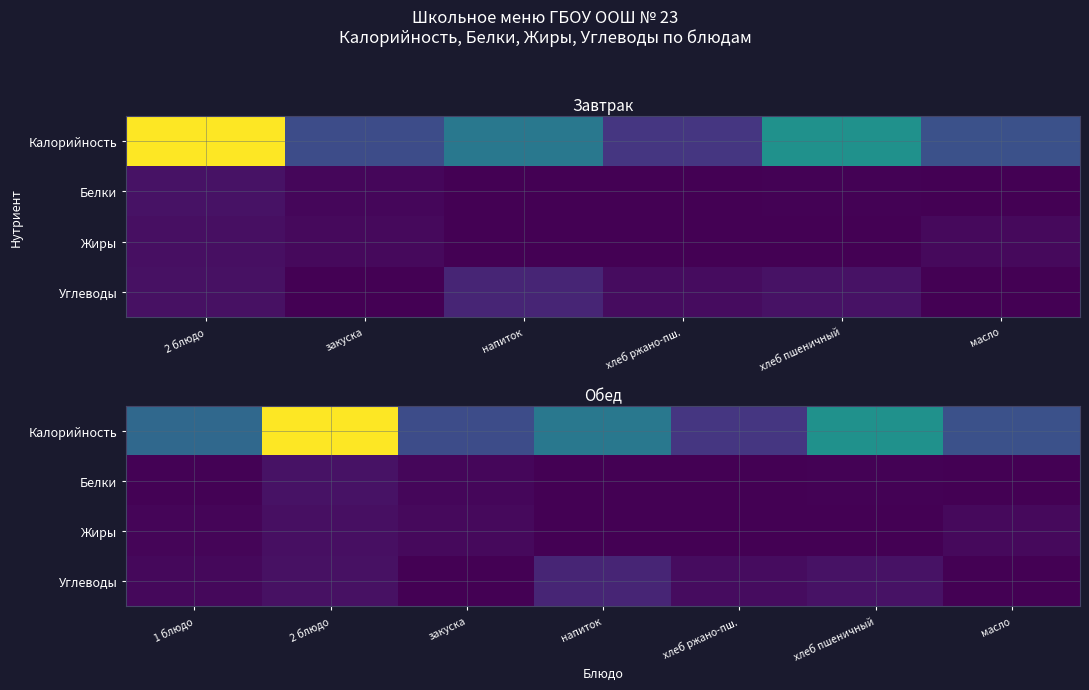

Read the Белки value at хлеб пшеничный.

2.0